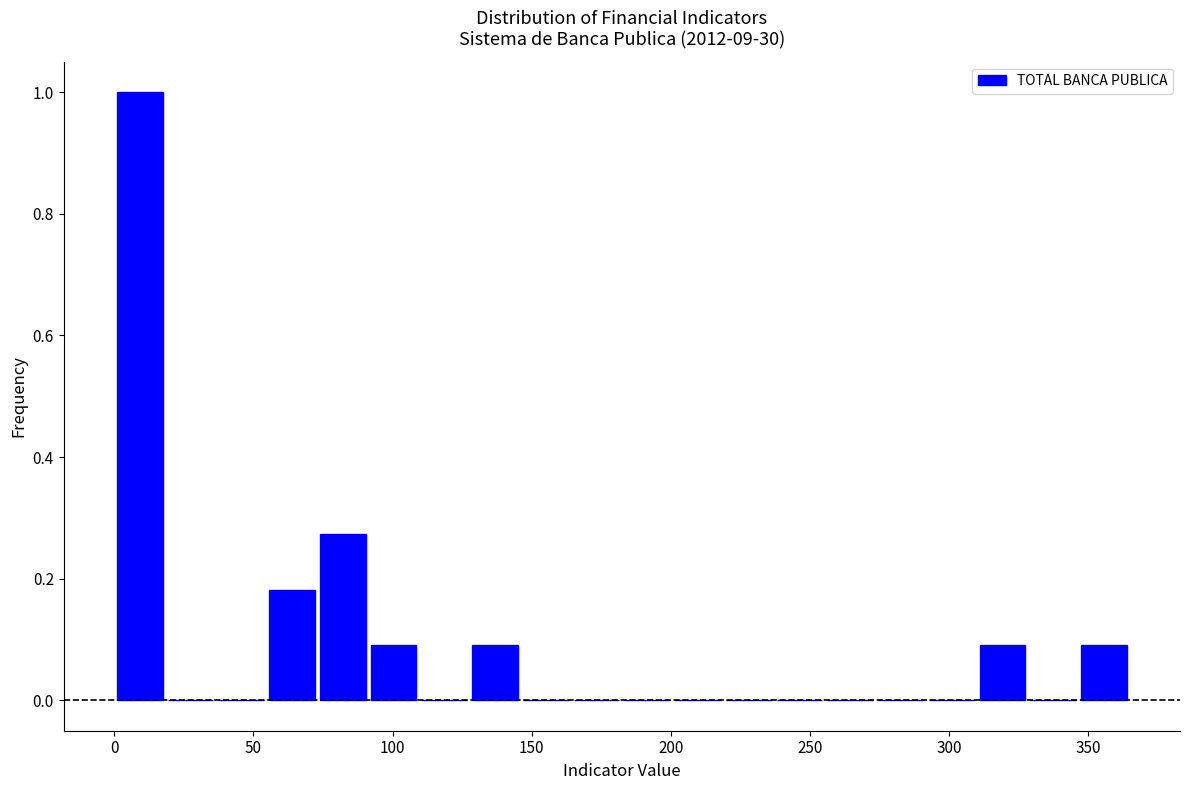

Around what value on the x-axis is the tallest bar? Give the approximate position of its centre, as read against the axis.

10